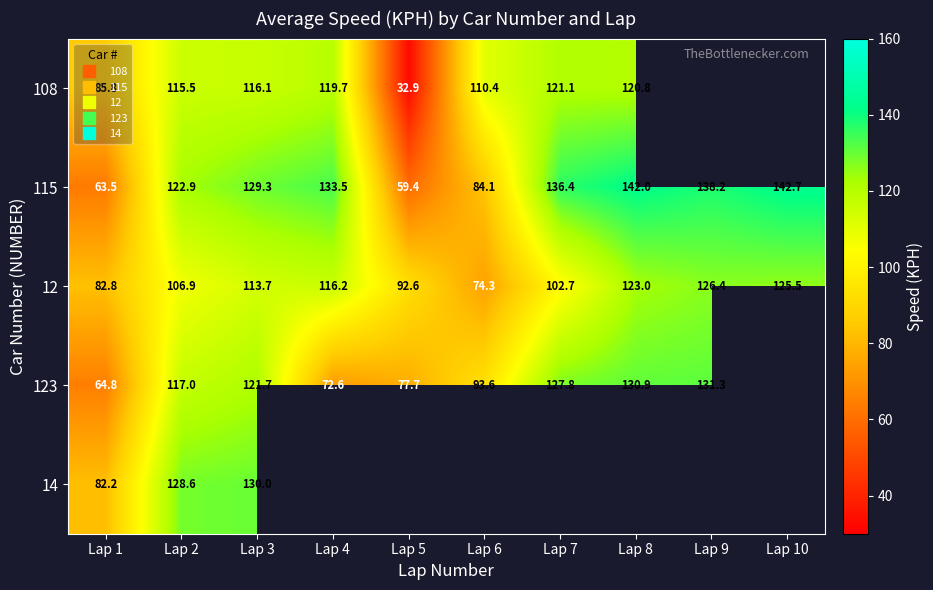

Count the number of data series in this chart.

5